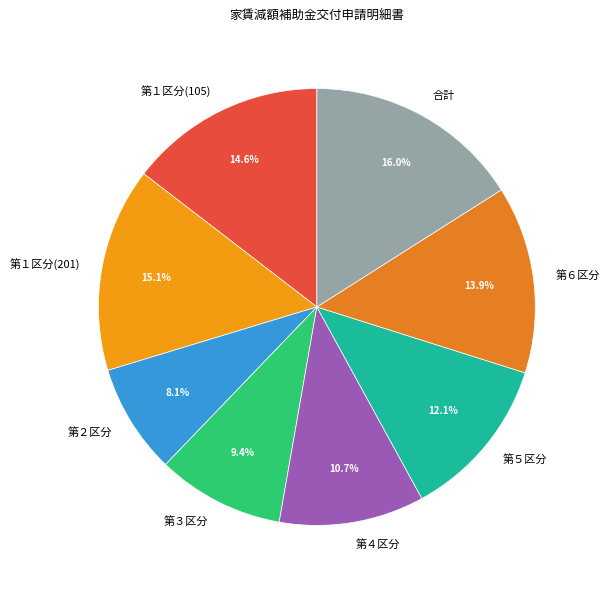

Which has a higher value, 第４区分 or 第３区分?

第４区分